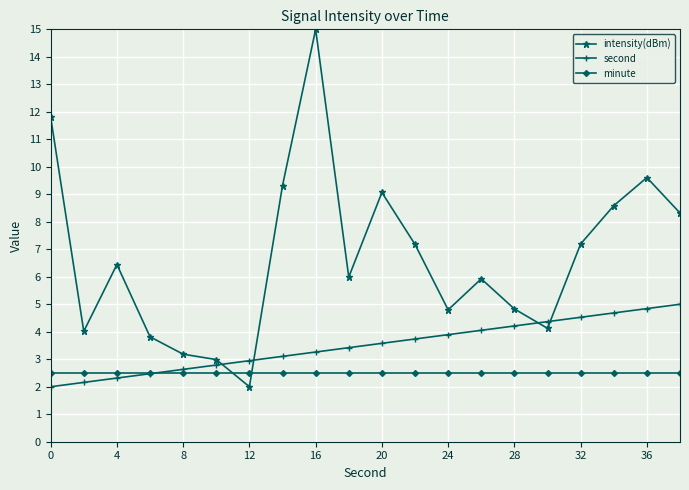

Is this an area chart (filled region under the line)?

No